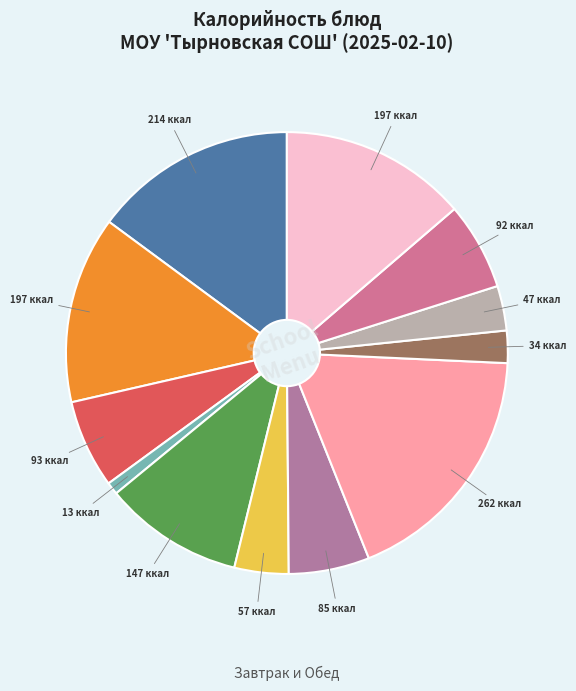

How many slices are in this pie chart?

12